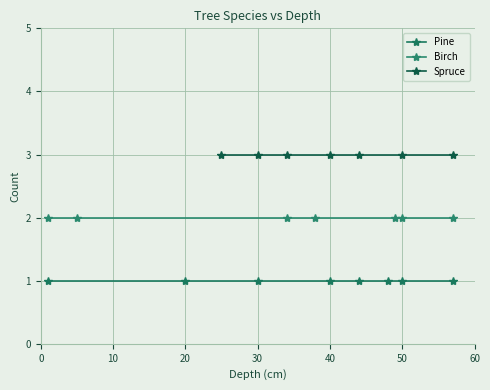

Read the Birch value at 2.

2